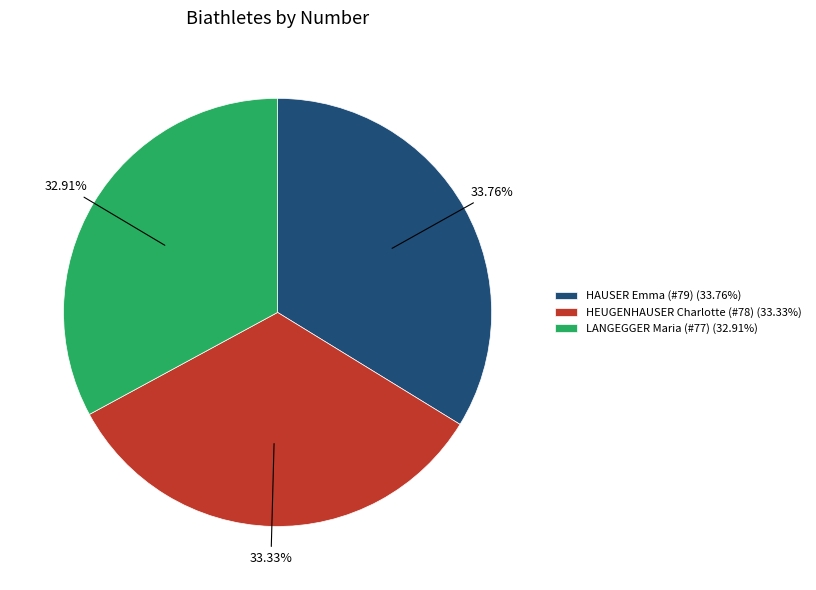

How many slices are in this pie chart?

3